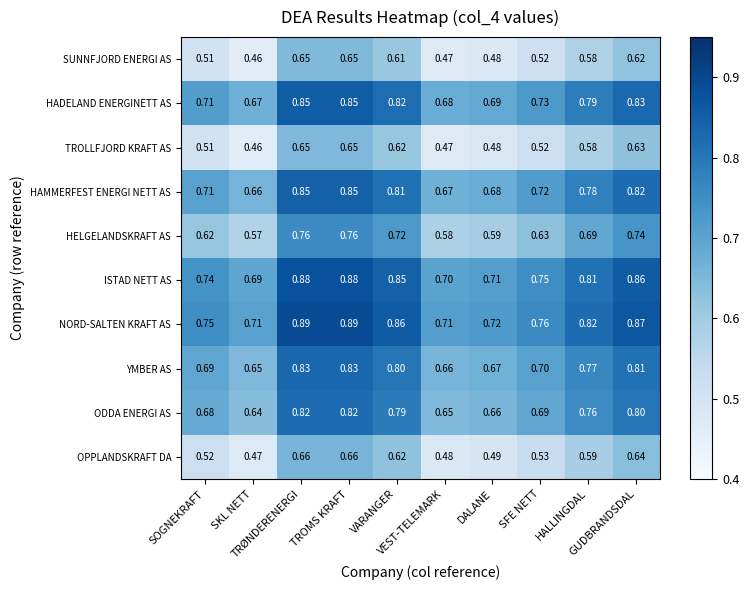

Which series has the largest total across all categories?

NORD-SALTEN KRAFT AS